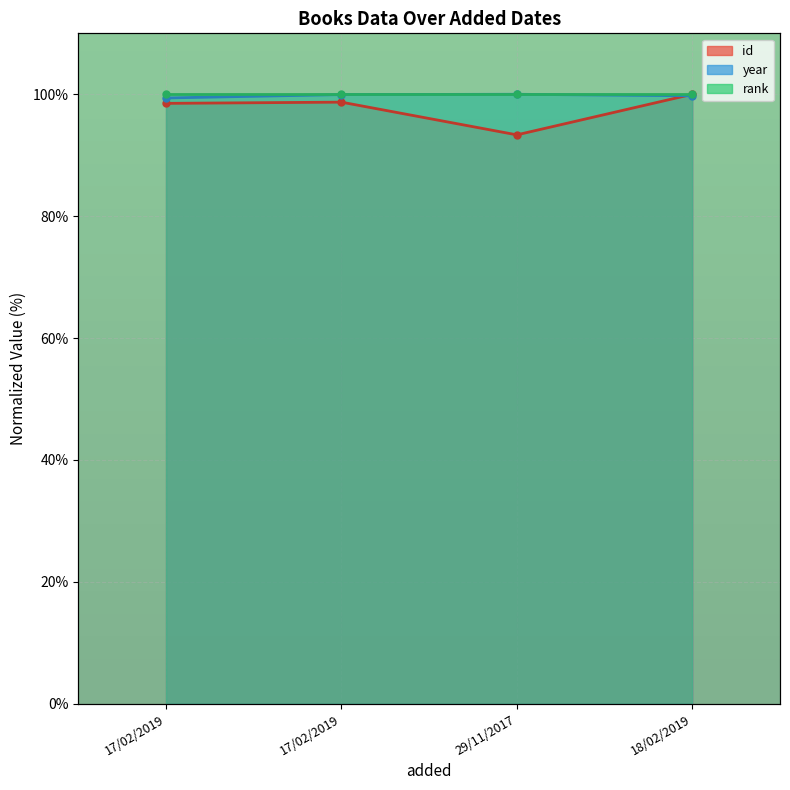

Which series changed the most between 17/02/2019 and 18/02/2019?

id